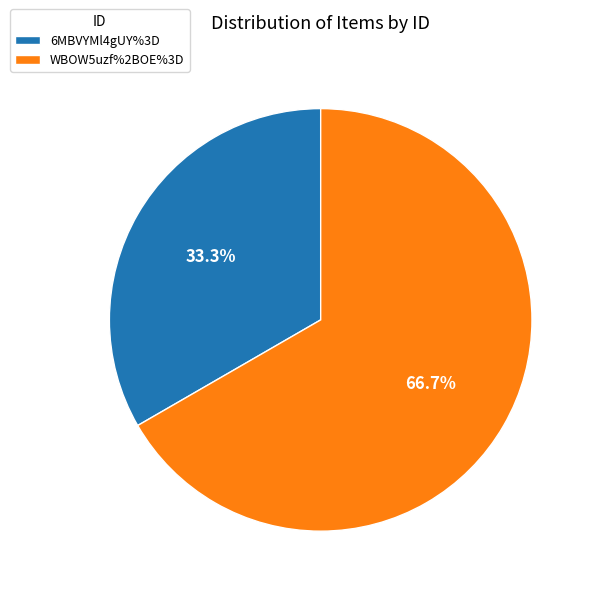

Which category has the biggest portion of the pie?

WBOW5uzf%2BOE%3D